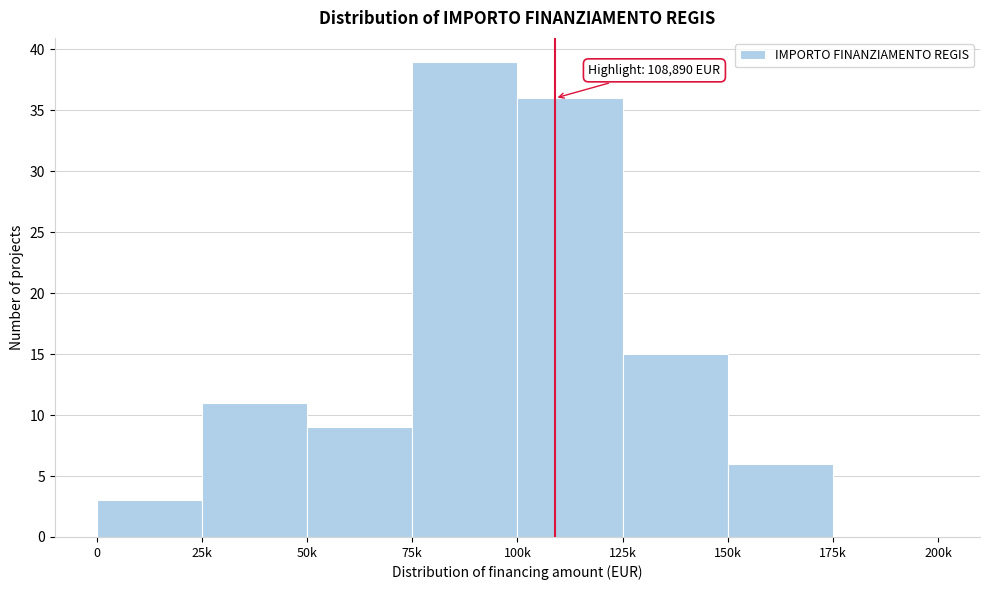

Reading left to right, extract all data points from this chart.

0=3	25k=11	50k=9	75k=39	100k=36	125k=15	150k=6	175k=0